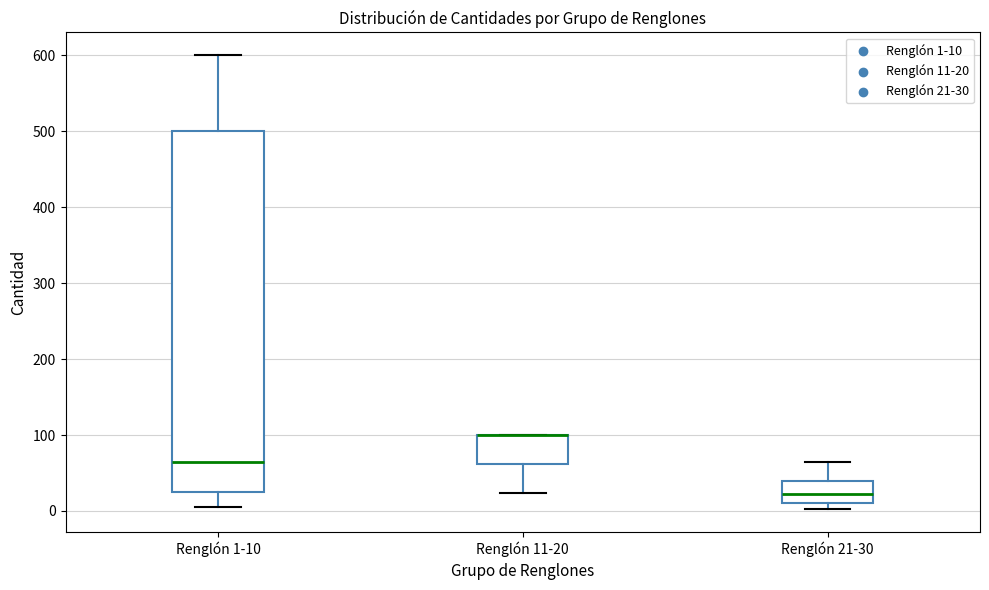

Where is the upper edge of the box for Renglón 11-20 on the y-axis? The values are not printed on the chart, so give them approximately, as read against the axis.

100